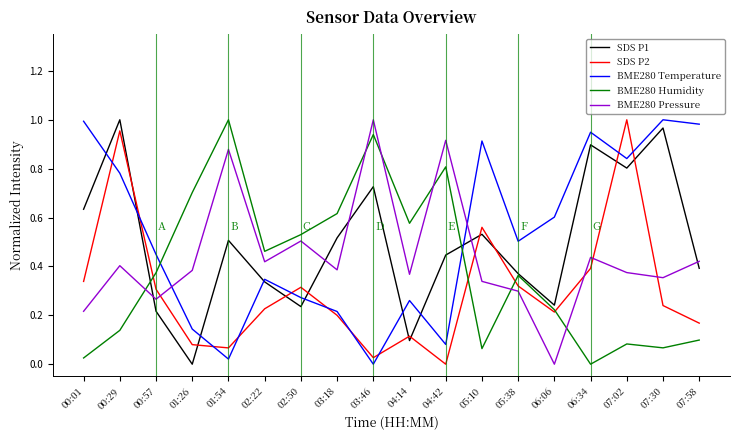

How many interior local valleys does the BME280 Temperature series have?

5